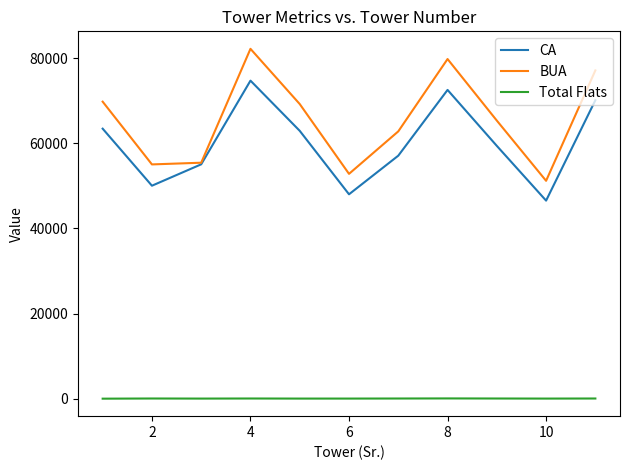

Which series has the widest spread of values?

BUA